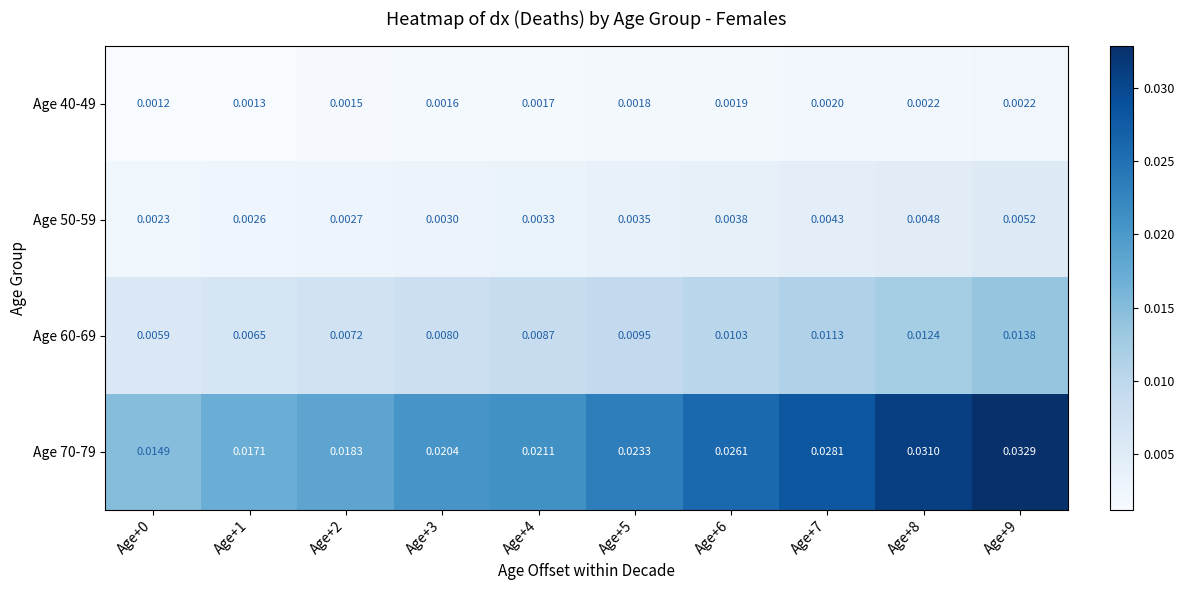

How many categories are shown in the chart?

10